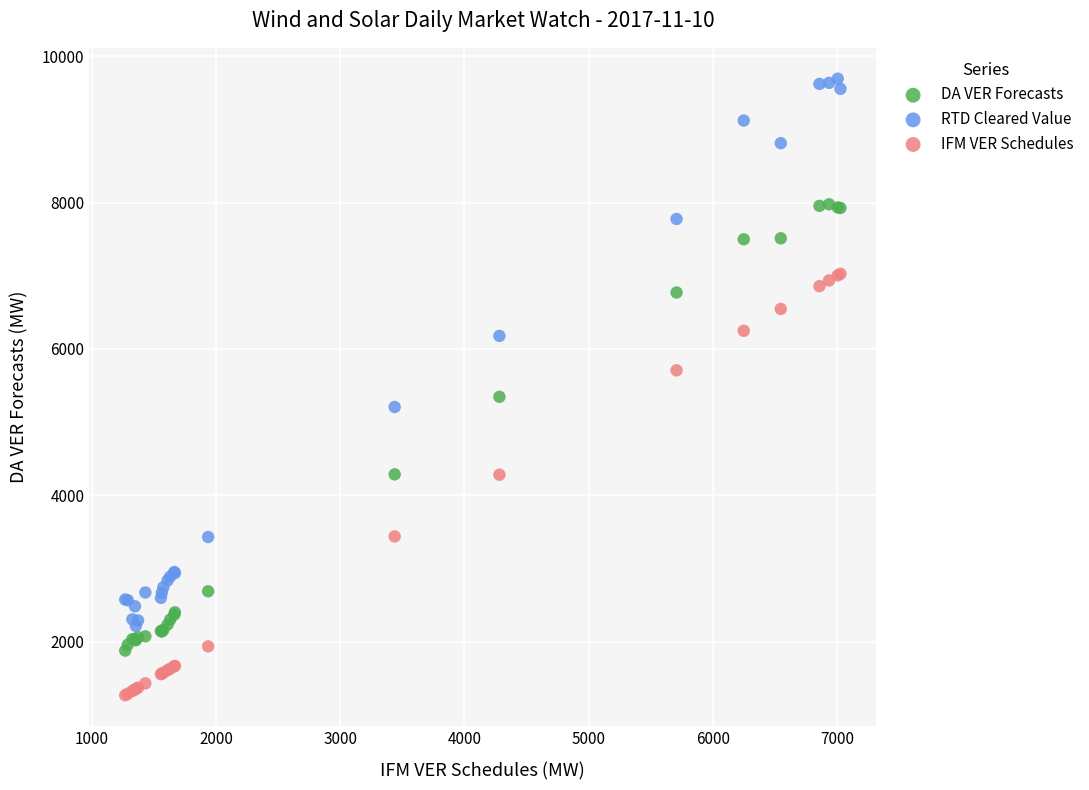

Which series contains the lowest Y value?

IFM VER Schedules